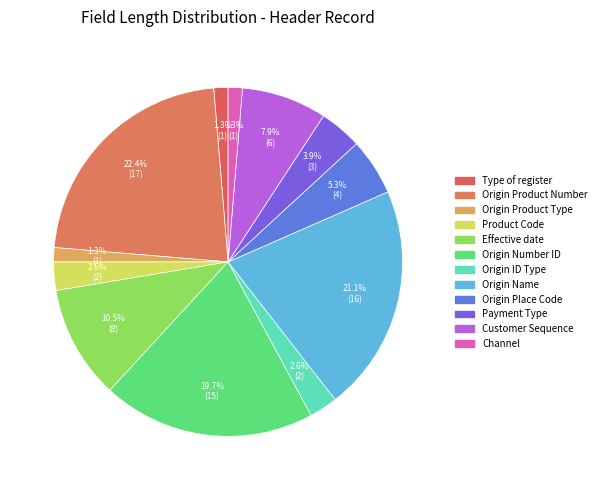

True or false: Type of register accounts for 1% of the total.

True